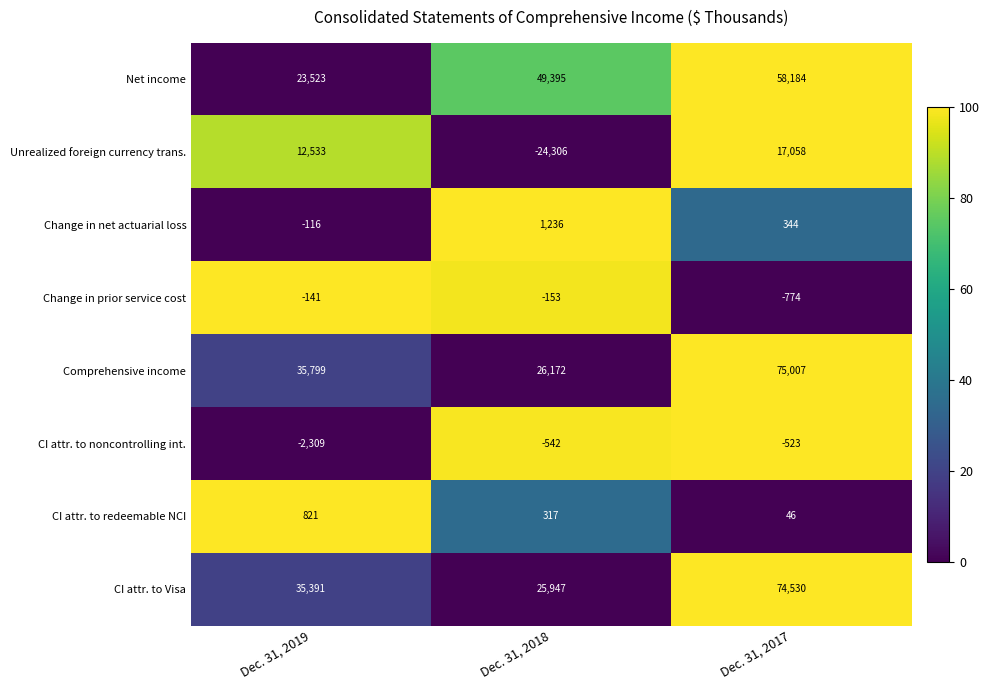

What is the maximum value shown in the chart?

75007